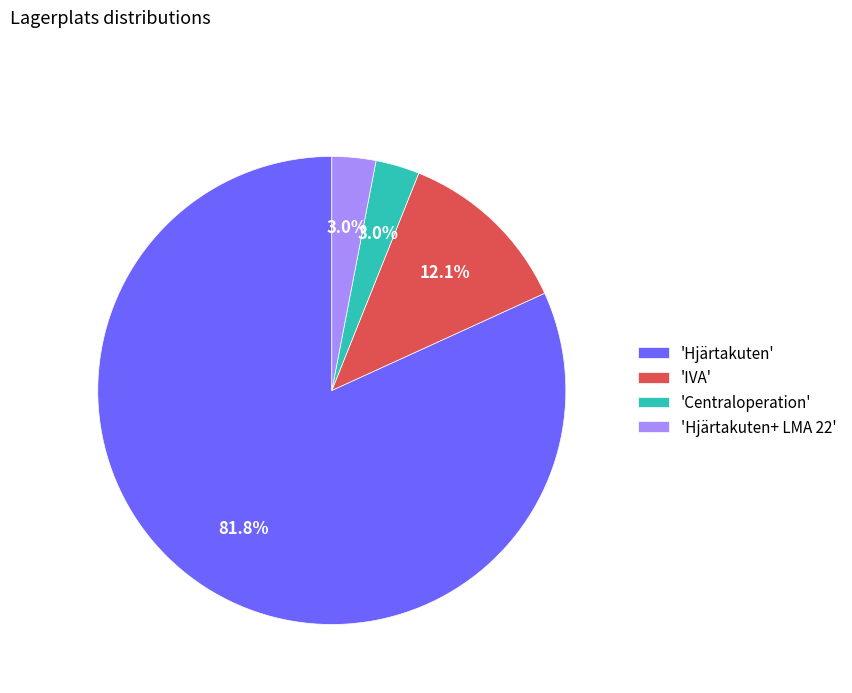

What percentage is NOT represented by 'Centraloperation'?

97.0%